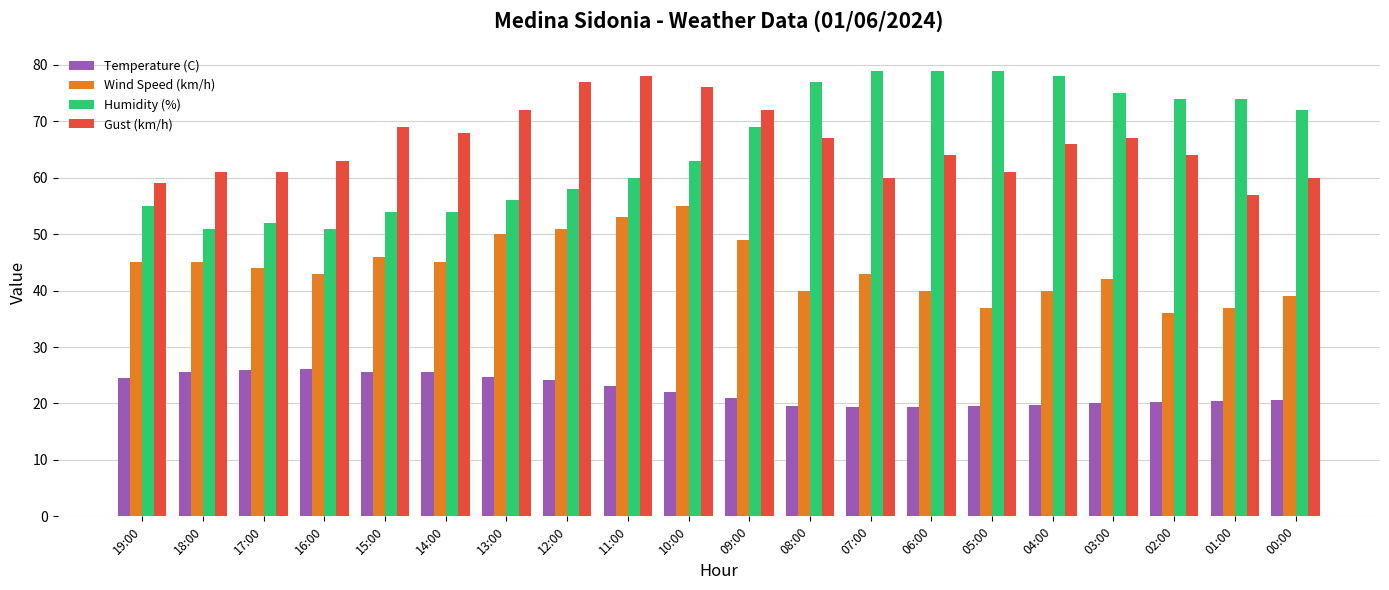

What is the label of the 13th bar from the right?

12:00